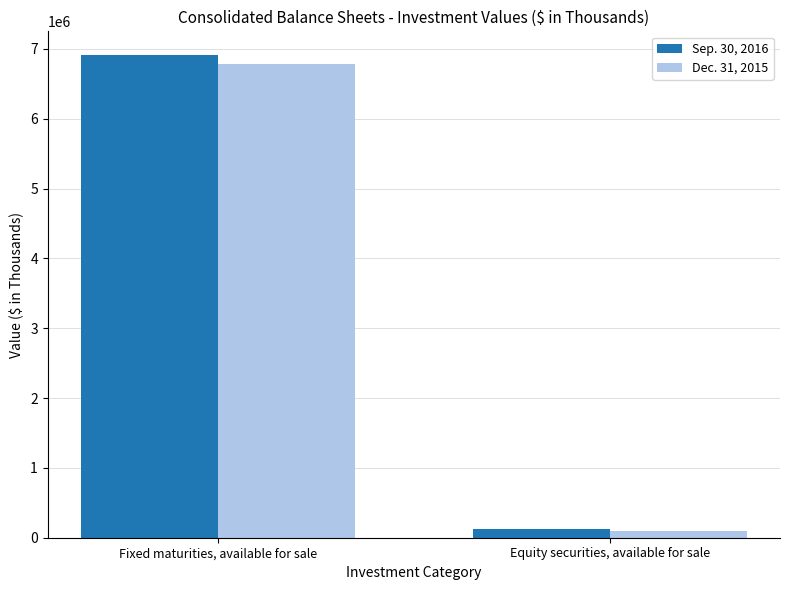

Is the value of Dec. 31, 2015 at Fixed maturities, available for sale greater than the value of Sep. 30, 2016 at Fixed maturities, available for sale?

No